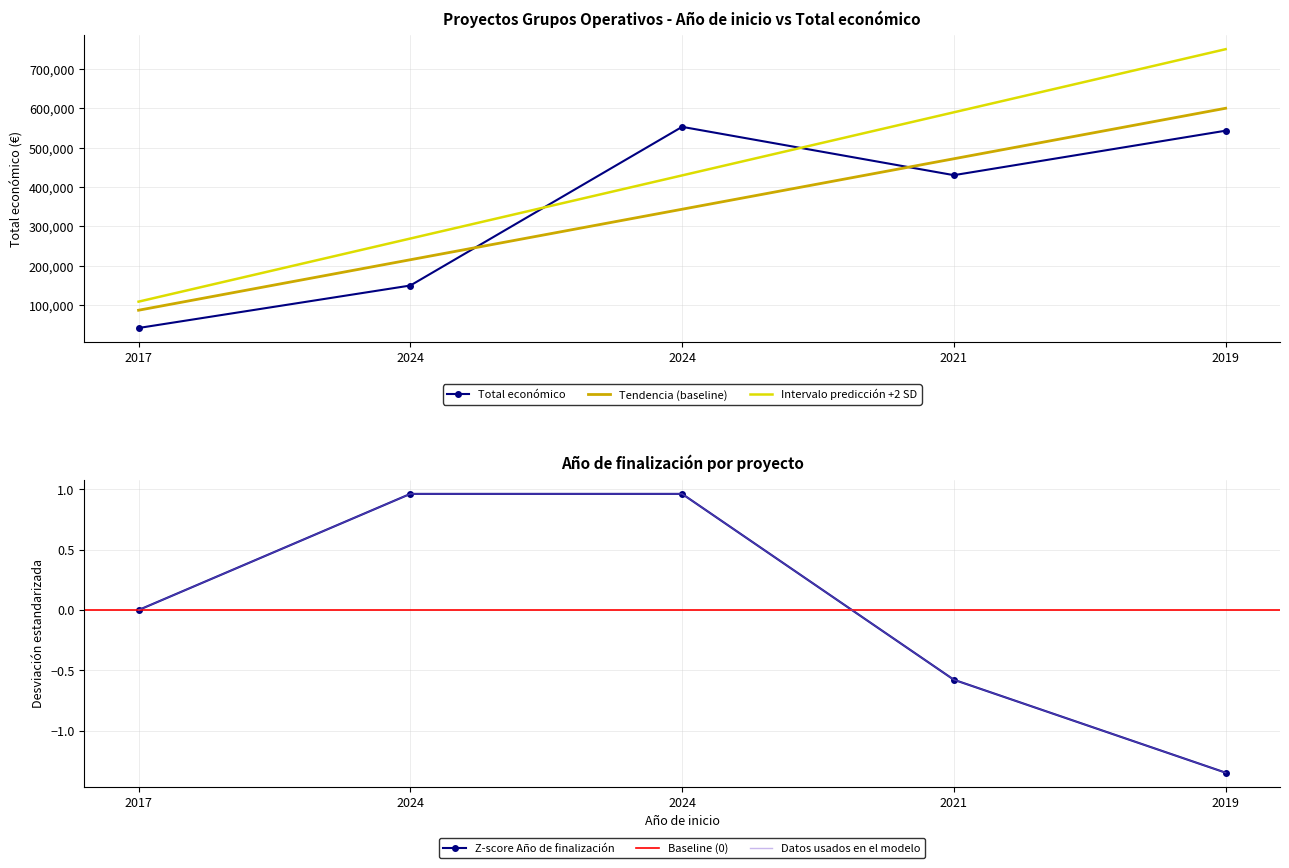

Count the number of values greater than 430411.

2